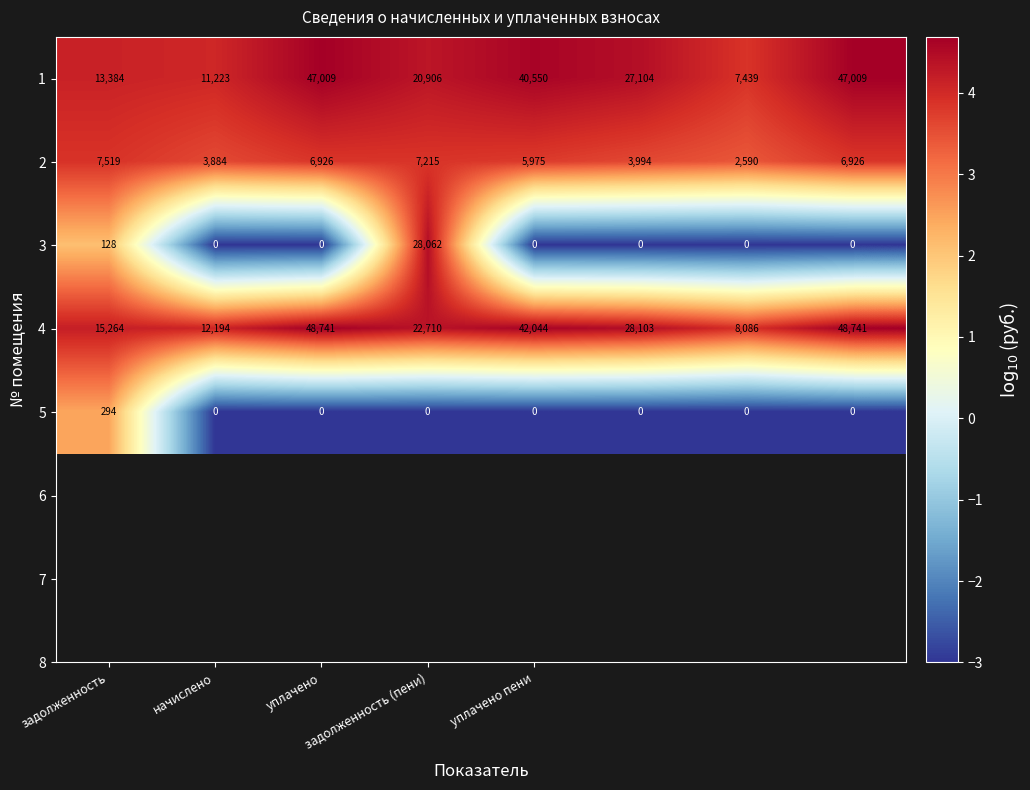

Which series has the largest range (max minus min)?

4